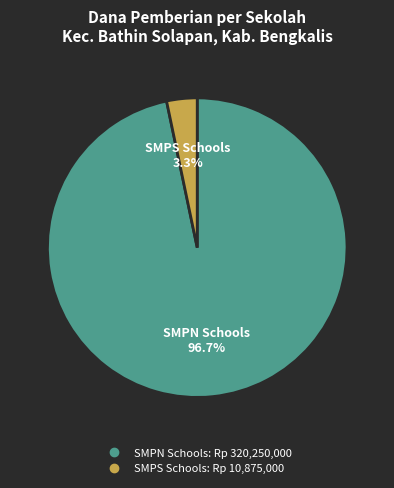

Is there a majority slice in this chart?

Yes